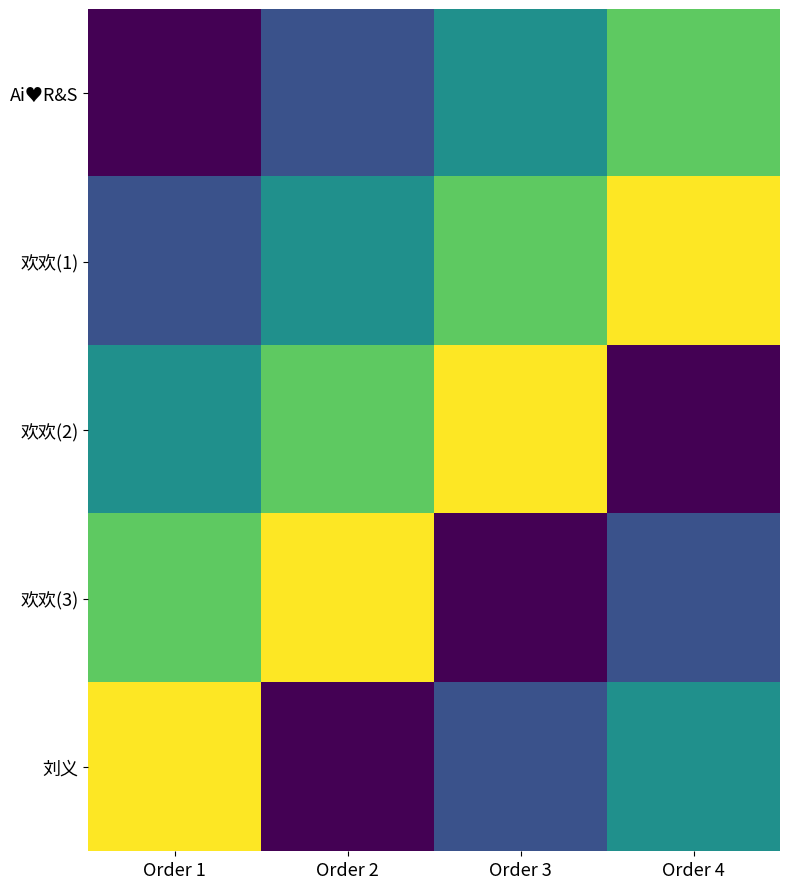

List the series in order of their overall mean, highest first.

欢欢(1), 欢欢(2), 欢欢(3), 刘义, Ai♥R&S